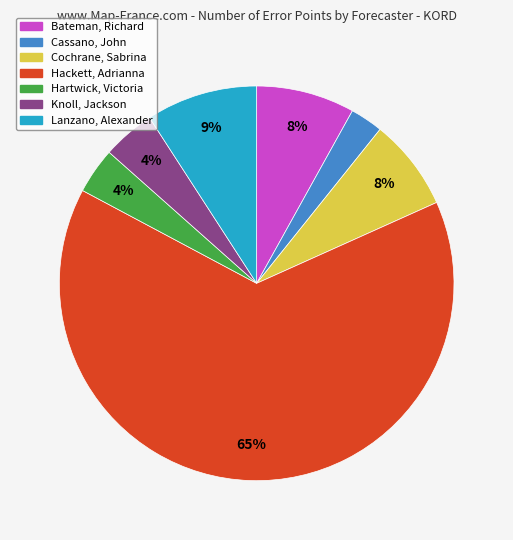

Count the number of slices in the pie.

7